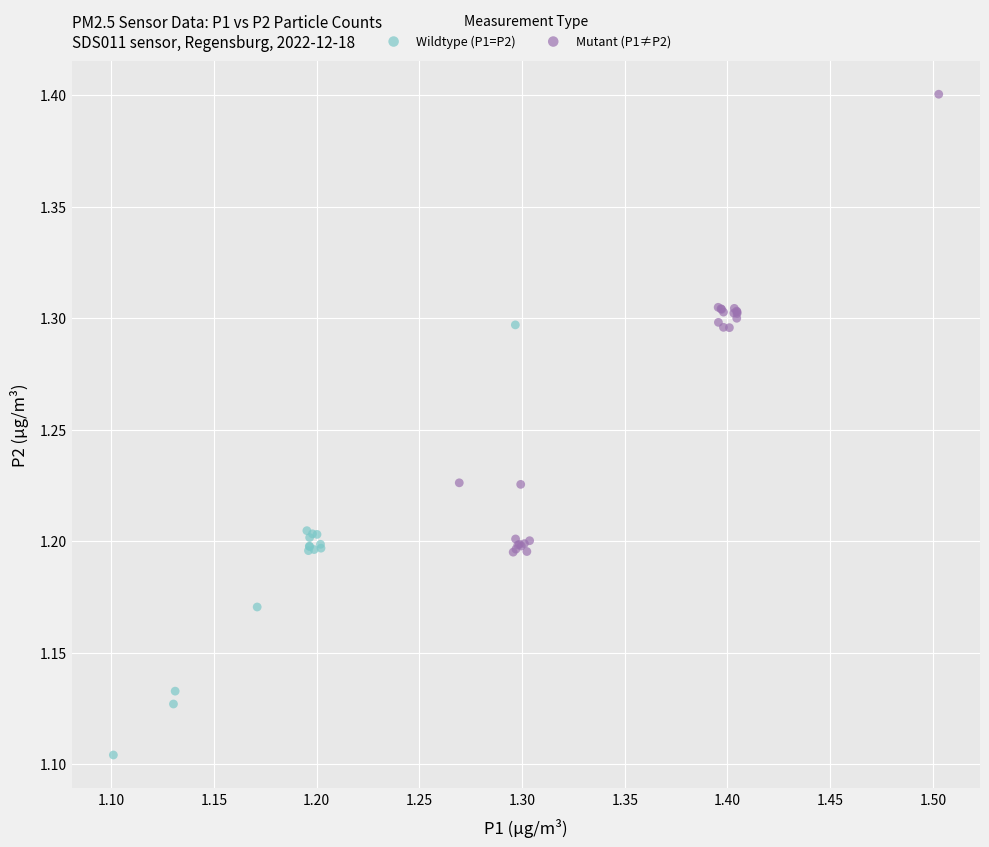

Which series reaches the maximum Y coordinate?

Mutant (P1≠P2)